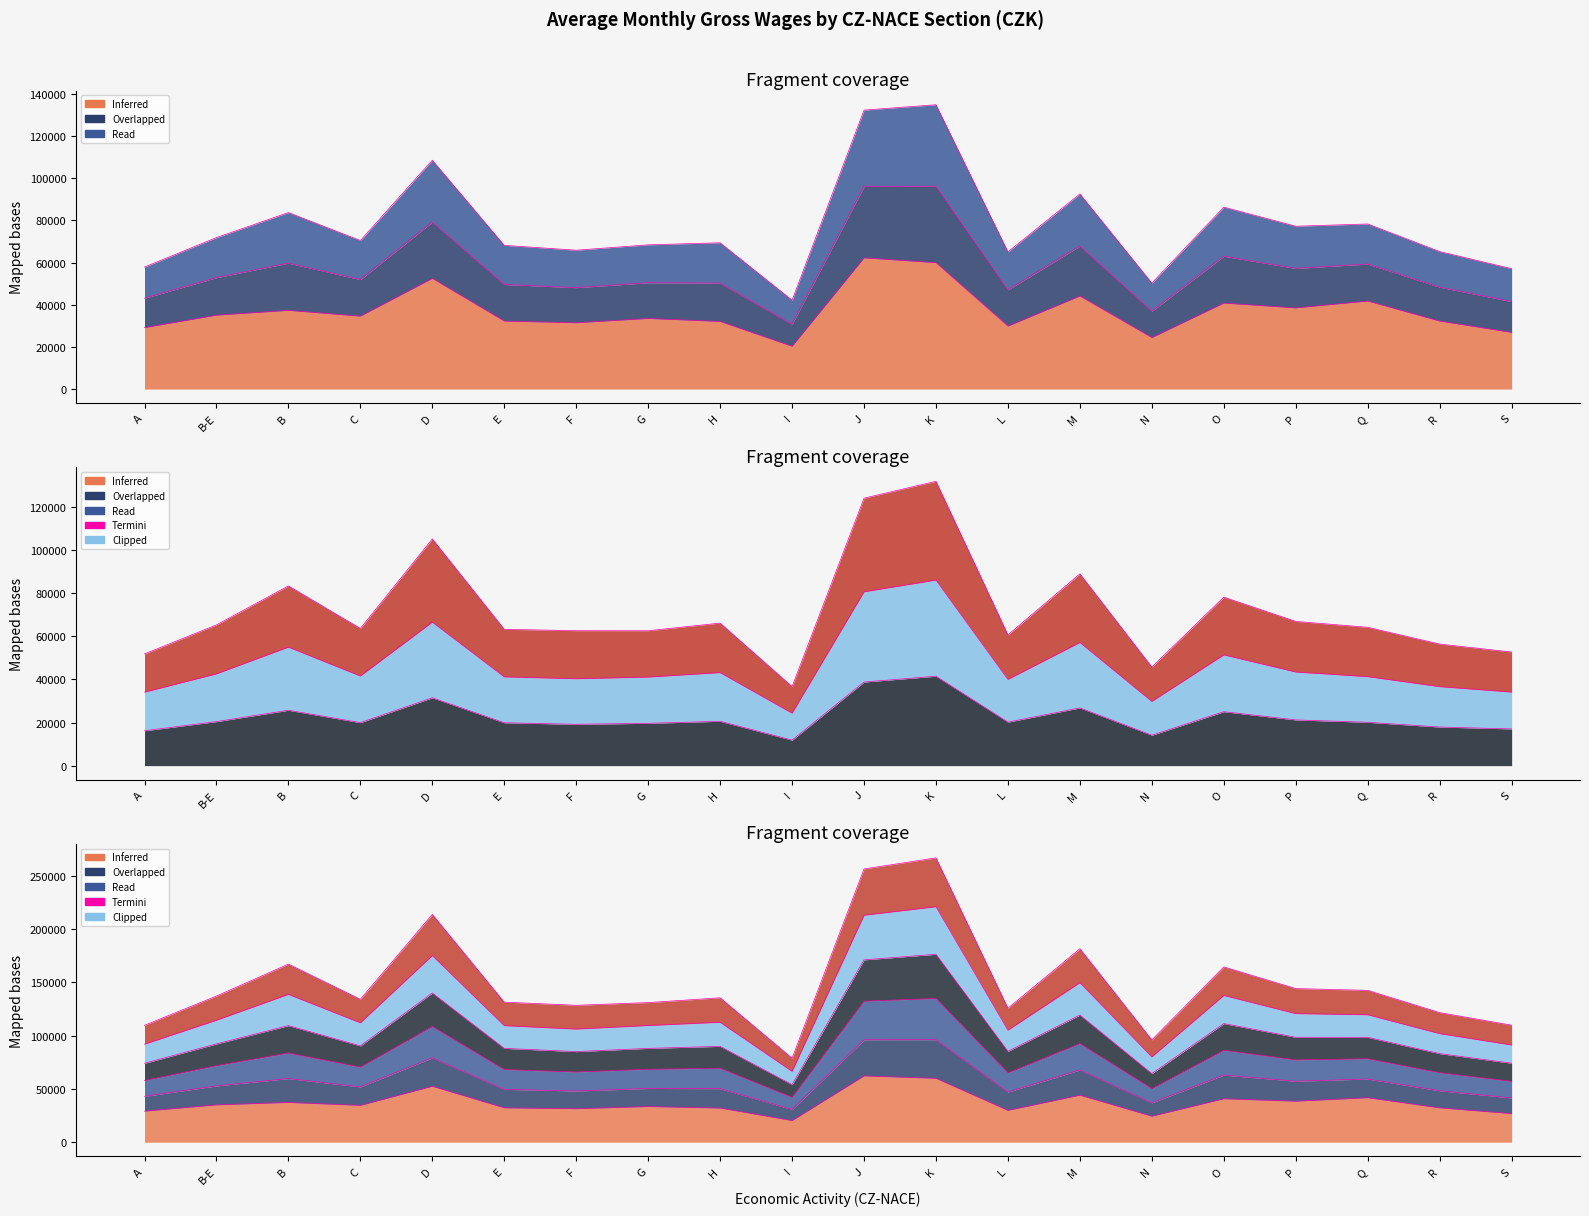

What is the label of the 1st point from the right?

S